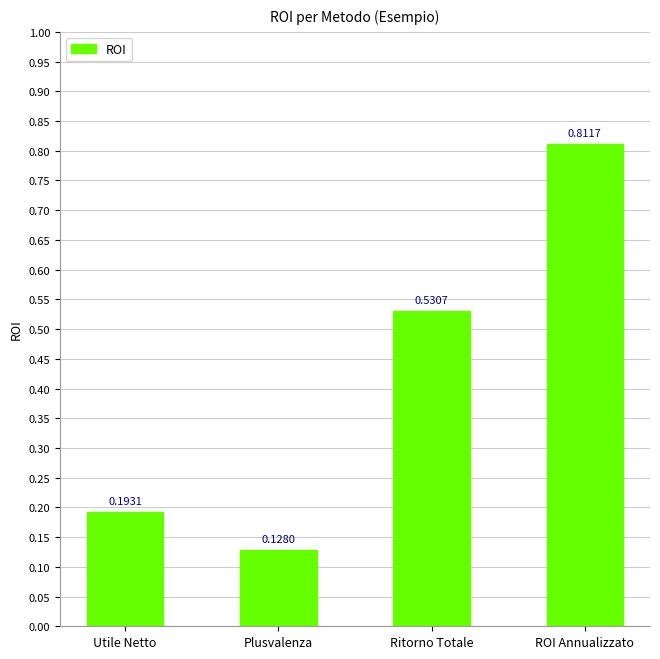

Which label corresponds to the largest value in the chart?

ROI Annualizzato